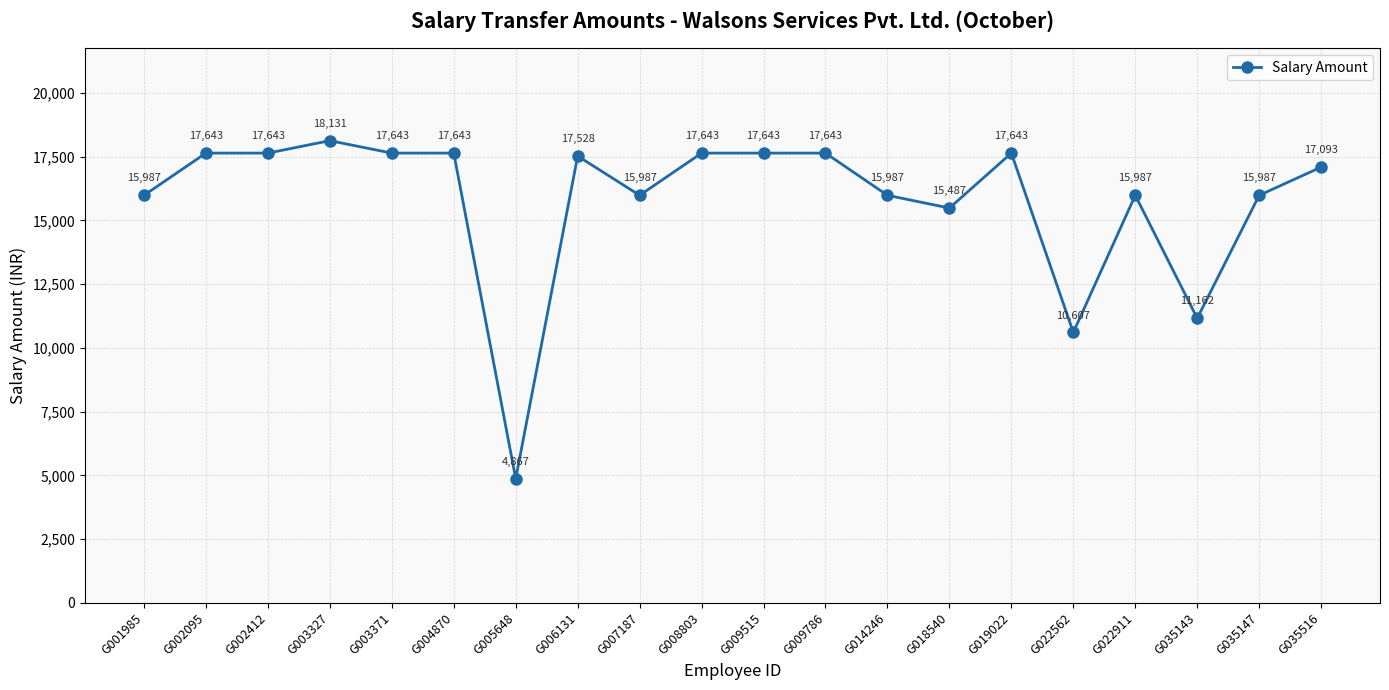

What is the value of the 7th point from the left?

4867